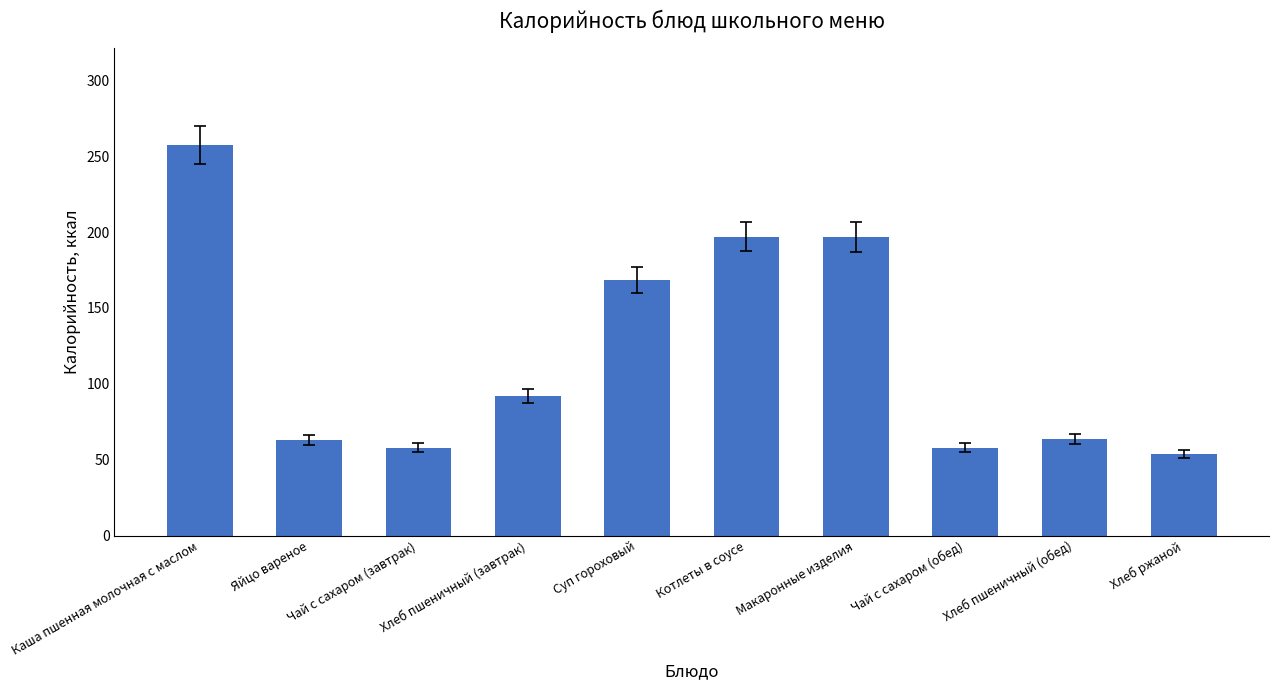

True or false: the data shows 83.2 at Хлеб пшеничный (обед).

False